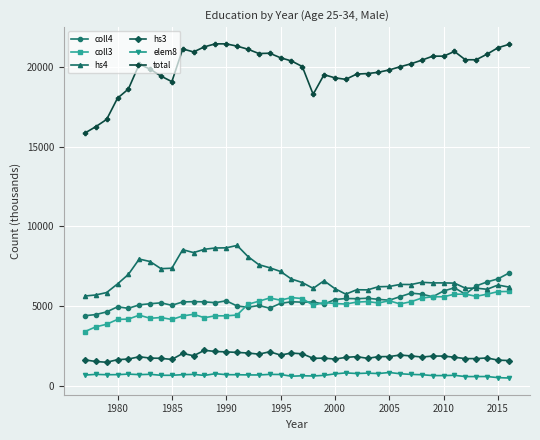

How many values in the hs3 series are below 1823?

20